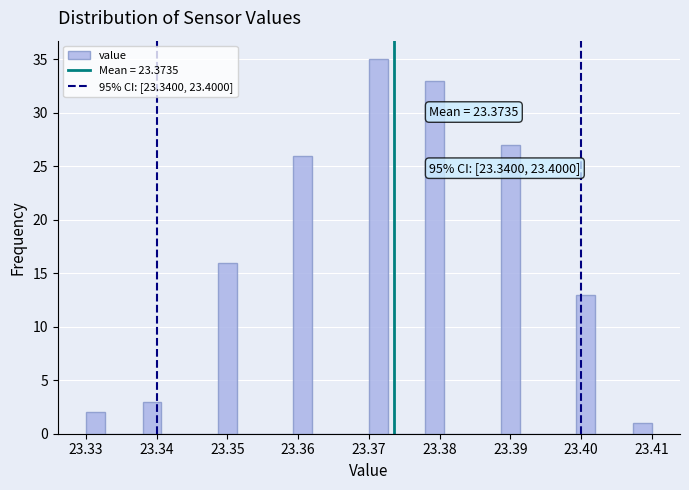

Around what value on the x-axis is the tallest bar? Give the approximate position of its centre, as read against the axis.

23.371